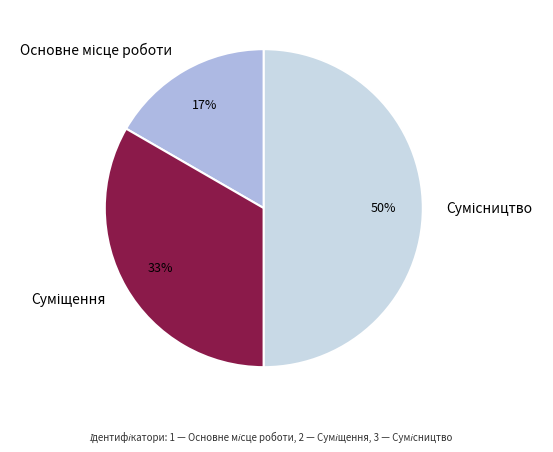

To the nearest percent, what is the difference between the largest and smallest slice percentages?

33%